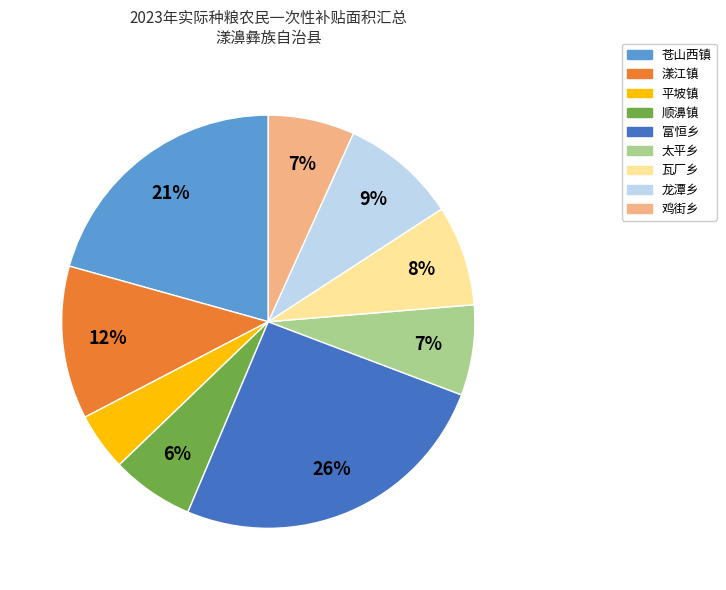

Do 富恒乡 and 鸡街乡 together represent more than half of the pie?

No